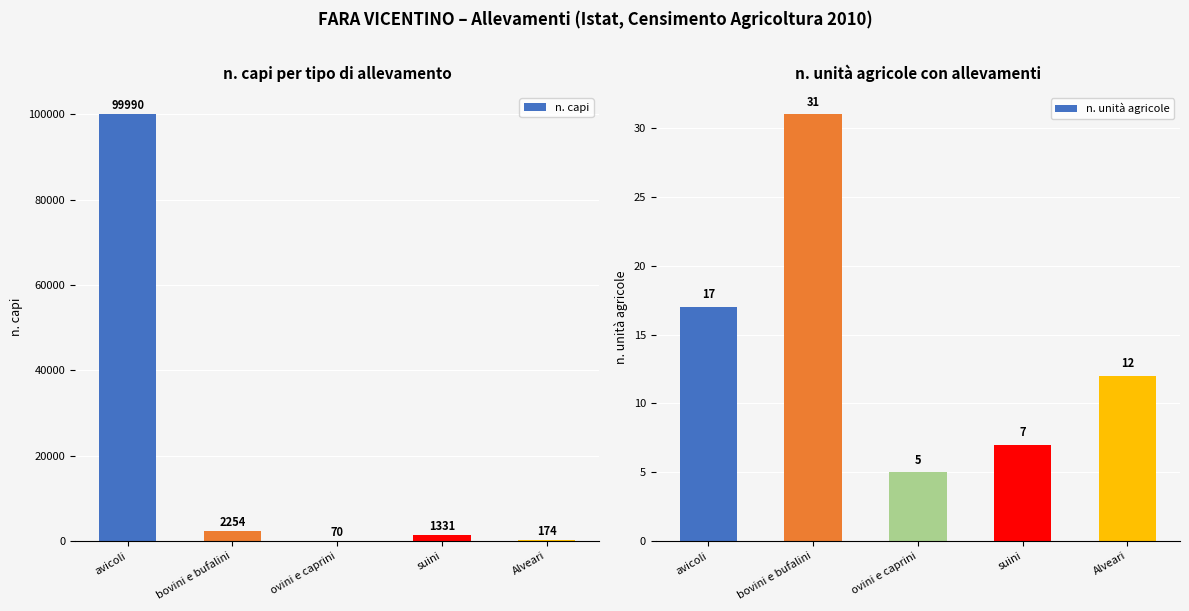

Rank the series at bovini e bufalini from highest to lowest value.

n. capi, n. unità agricole